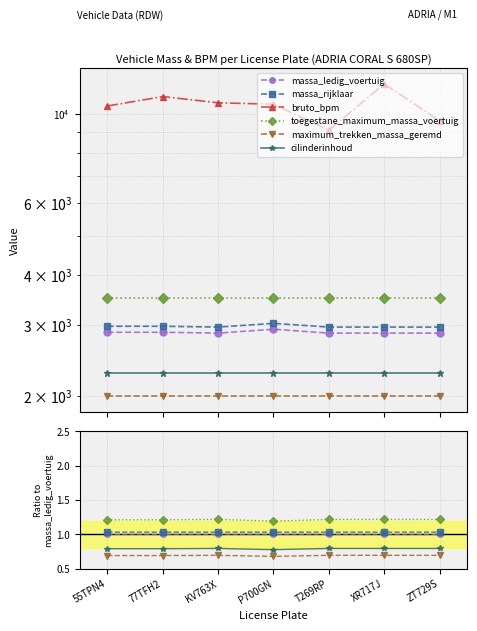

True or false: maximum_trekken_massa_geremd and toegestane_maximum_massa_voertuig cross at least once.

False